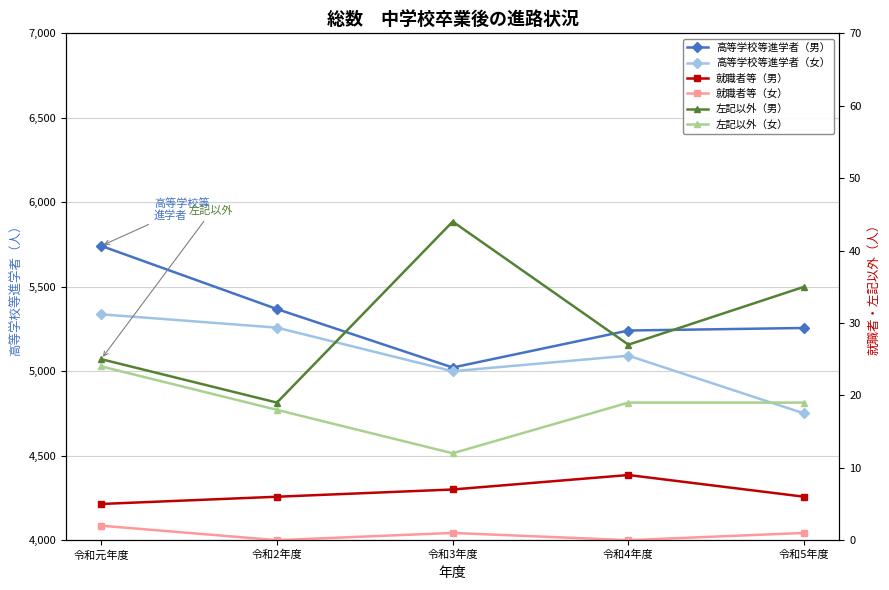

Which series changed the most between 令和元年度 and 令和2年度?

高等学校等進学者（男）